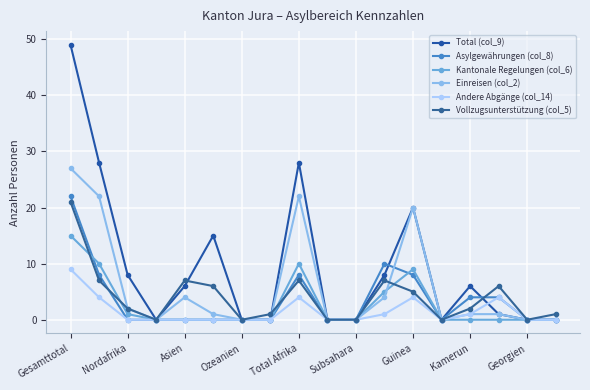

How many interior local peaks does the Asylgewährungen (col_8) series have?

2